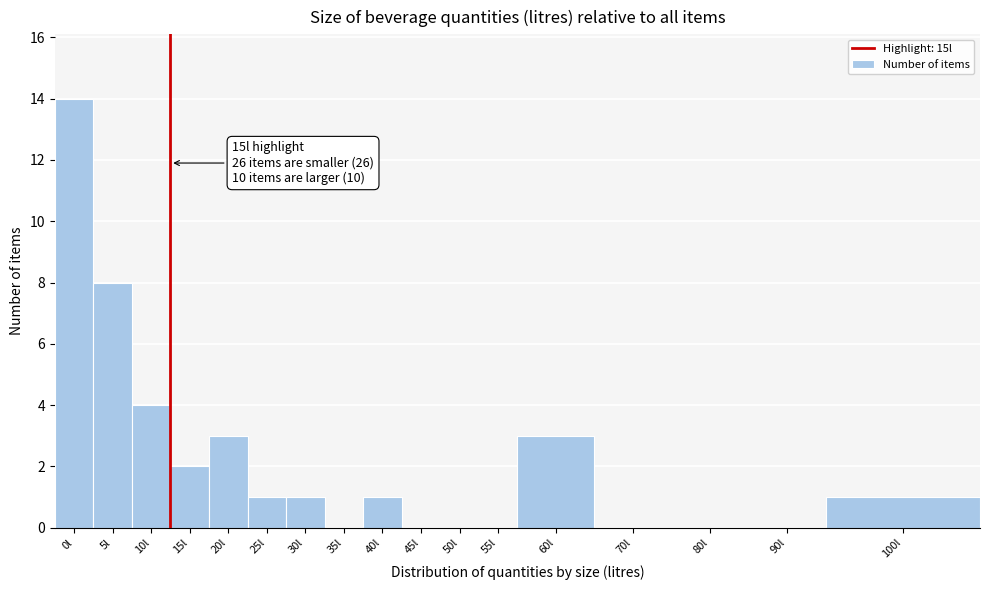

Reading right to left, transcribe all the data shown in this chart.

100l=1	90l=0	80l=0	70l=0	60l=3	55l=0	50l=0	45l=0	40l=1	35l=0	30l=1	25l=1	20l=3	15l=2	10l=4	5l=8	0l=14